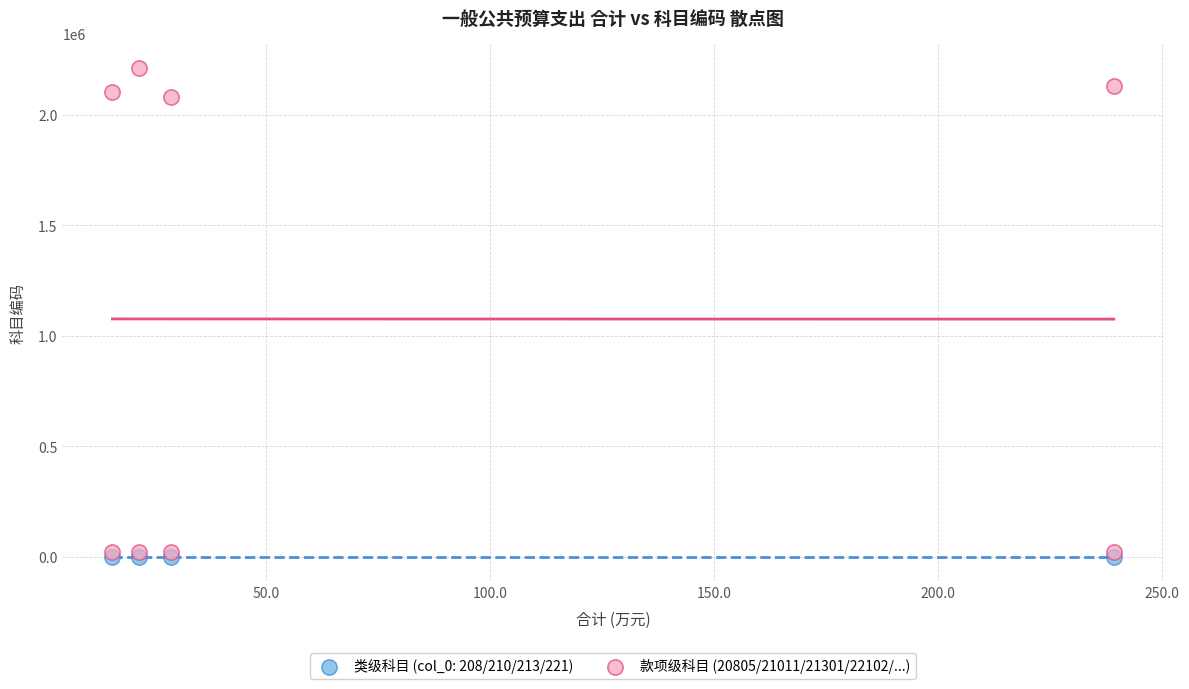

Which series reaches the maximum Y coordinate?

款项级科目 (20805/21011/21301/22102/...)